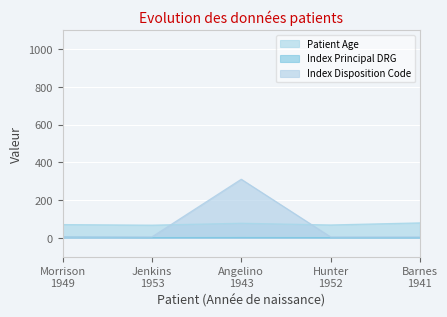

How many distinct data groups are displayed?

3